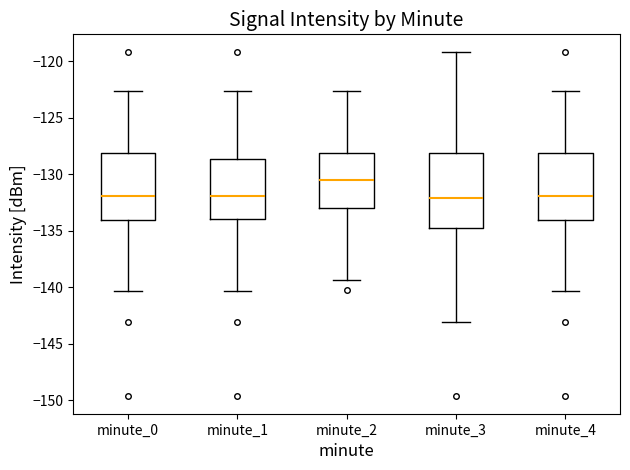

Which box is the tallest, from its lower edge to its upper edge?

minute_3